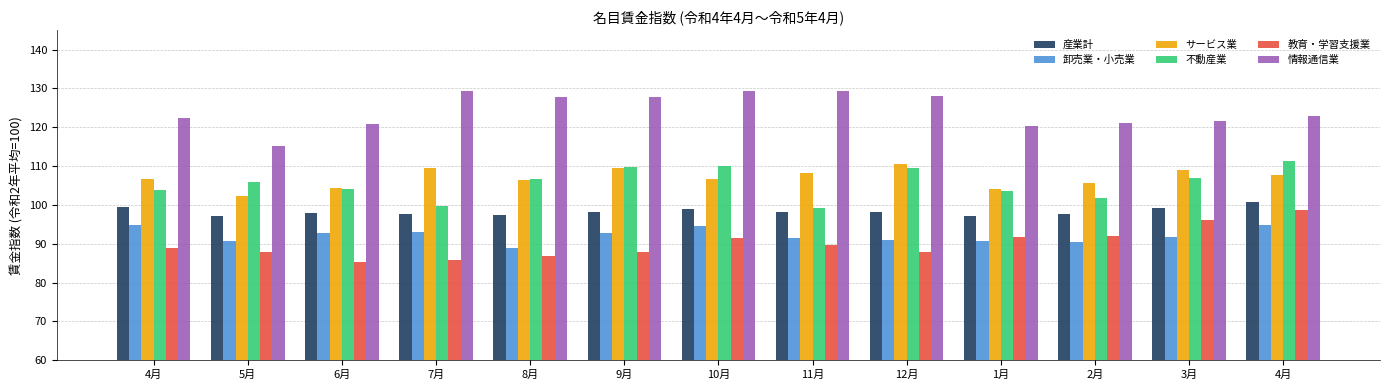

Does the chart contain any negative values?

No